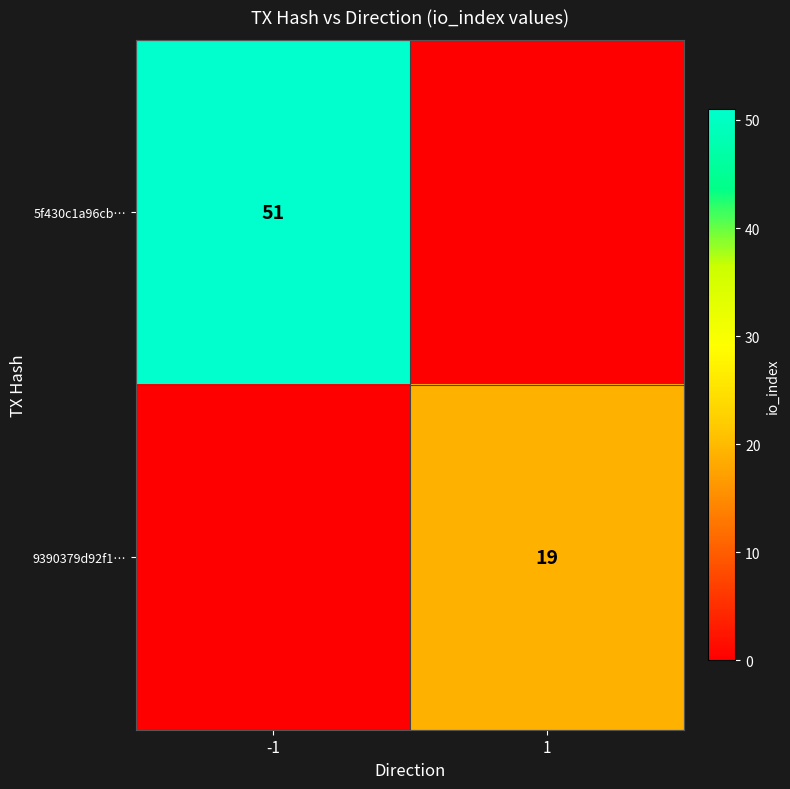

The value of 9390379d92f1… at 1 is 19. True or false?

True